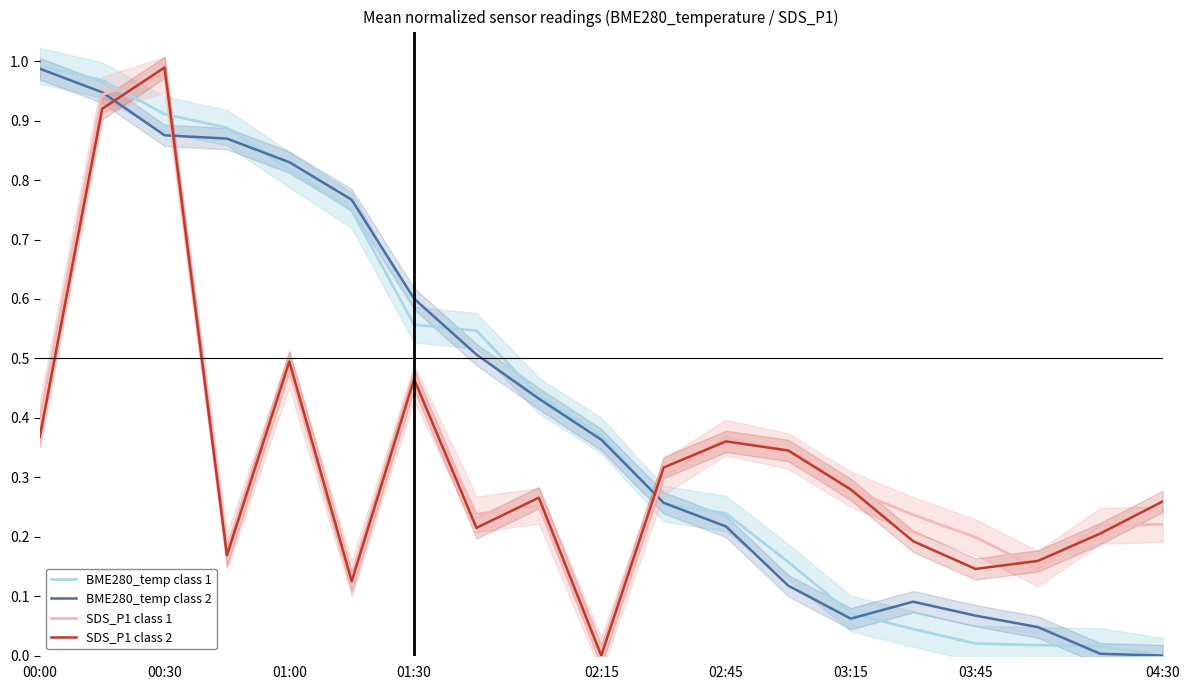

Does the chart display data point markers on the line(s)?

No